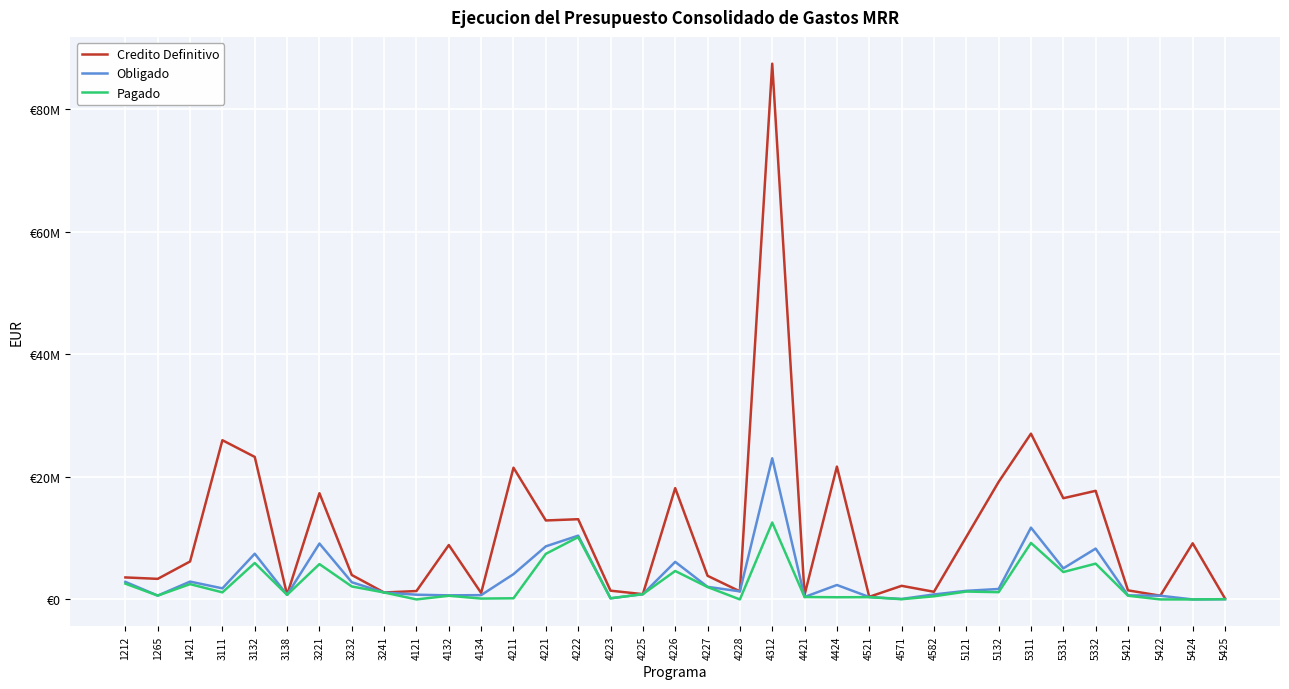

True or false: Obligado and Credito Definitivo cross at least once.

False